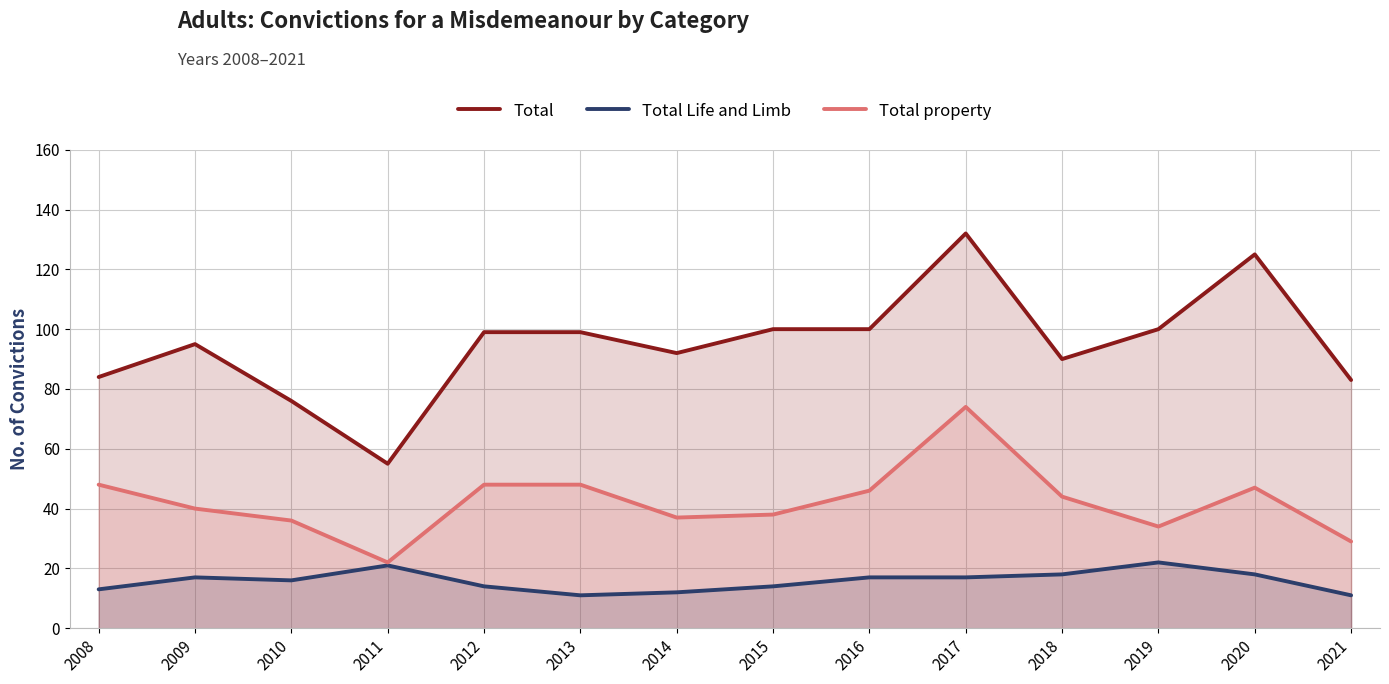

At 2021, list the series in order from largest to smallest.

Total, Total property, Total Life and Limb